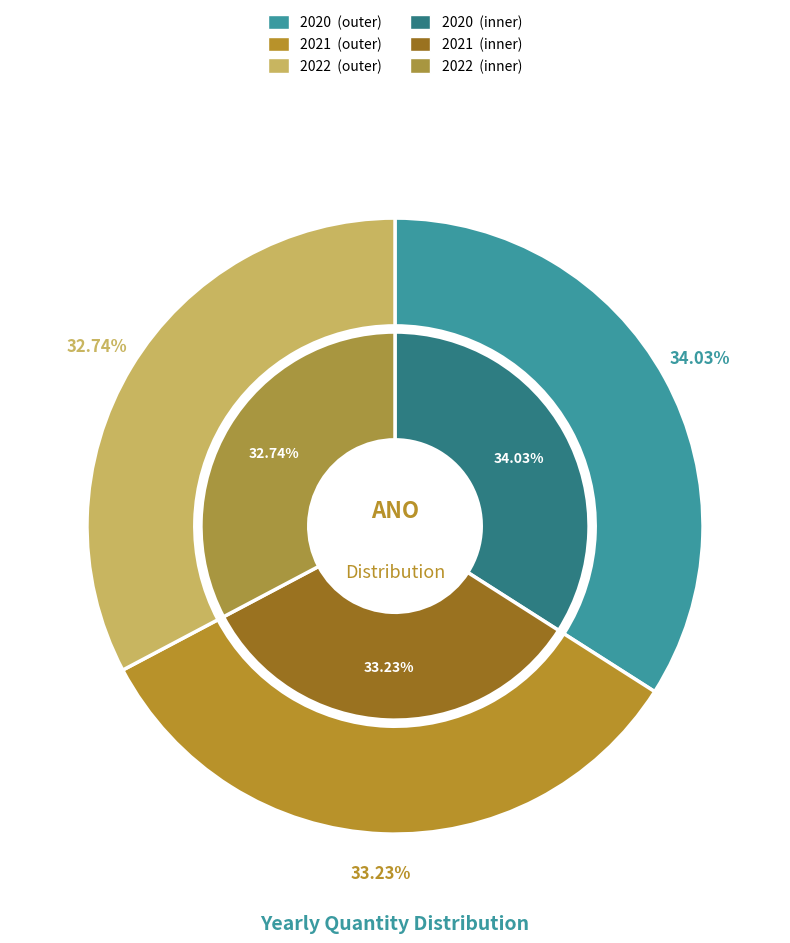

What percentage is the 2022 slice, to the nearest percent?

33%